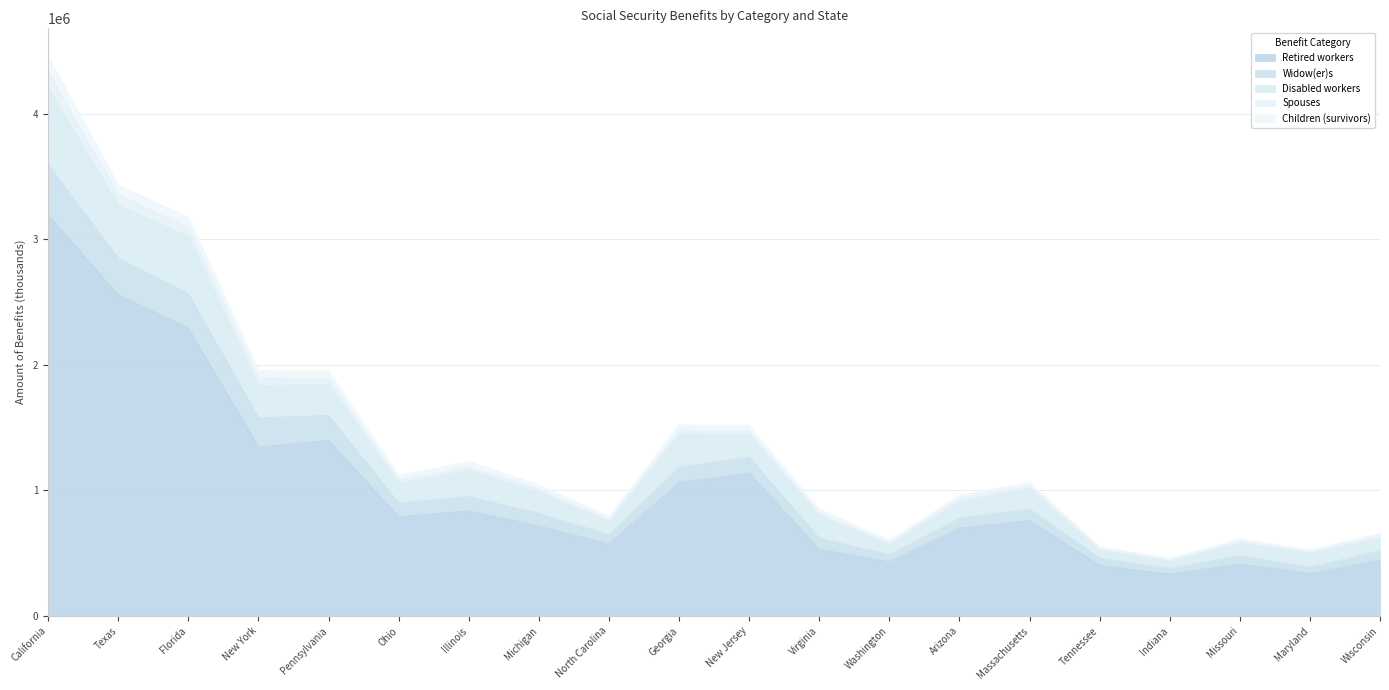

The Retired workers series shows 534492 at Illinois. True or false?

False